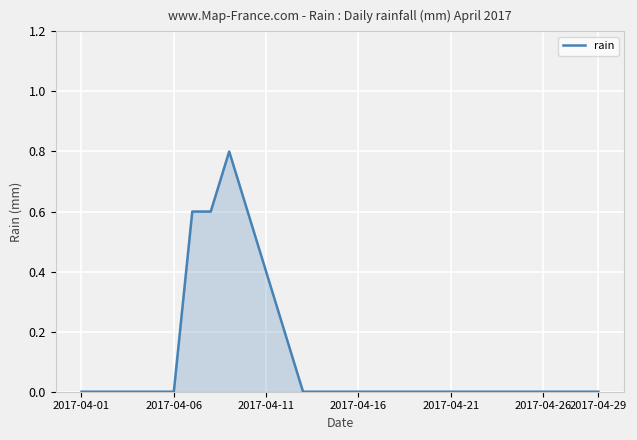

What is the difference between the maximum and minimum values?

0.8